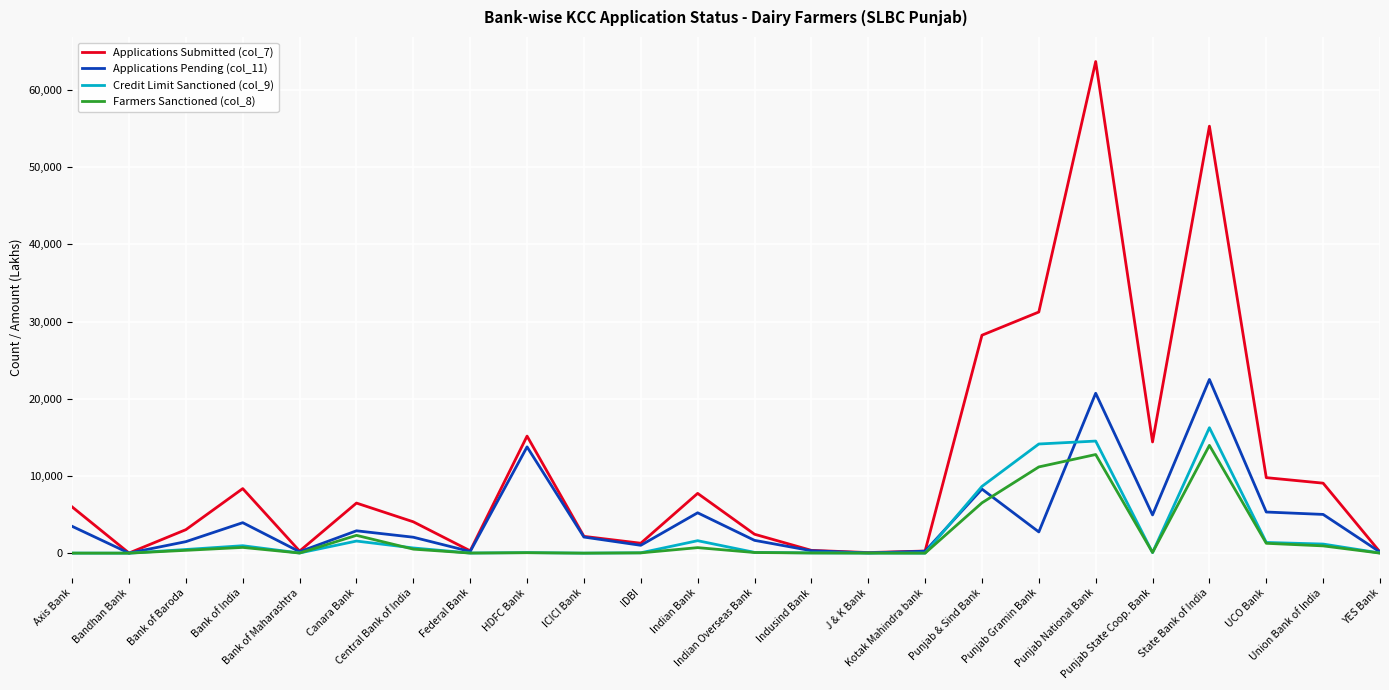

Rank the series by their maximum value, from lowest to highest.

Farmers Sanctioned (col_8), Credit Limit Sanctioned (col_9), Applications Pending (col_11), Applications Submitted (col_7)